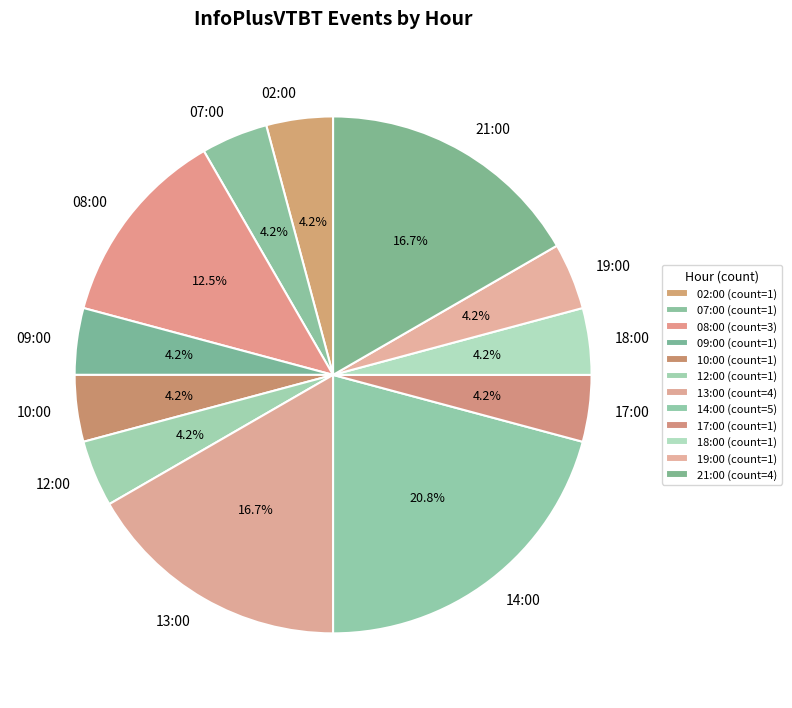

To the nearest percent, what percentage of the pie is 12:00?

4%